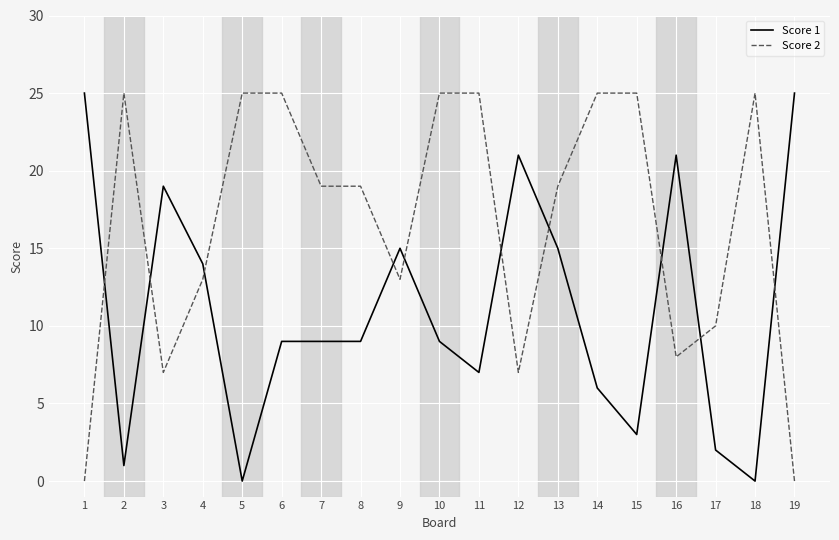

Where do Score 2 and Score 1 first cross each other?

1 and 2